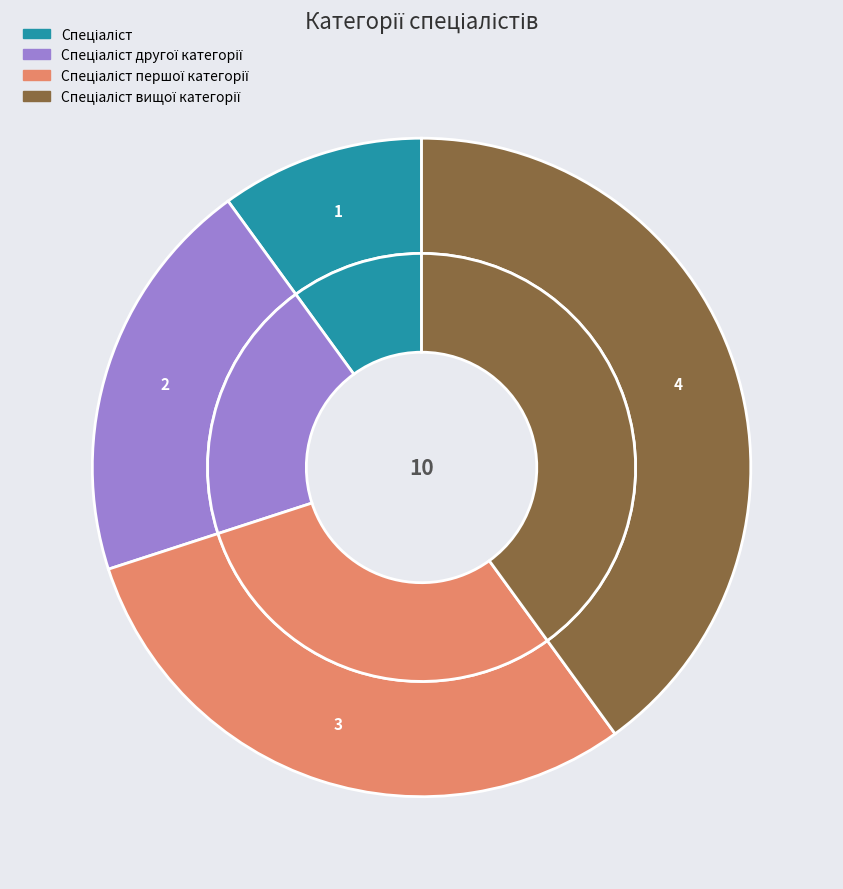

The Спеціаліст першої категорії slice represents 21% of the pie. True or false?

False